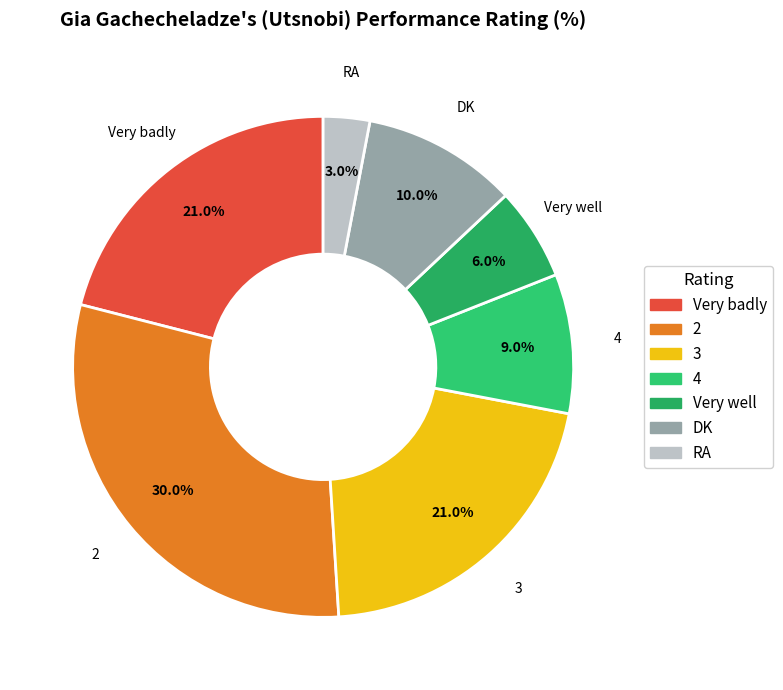

The DK slice represents 23% of the pie. True or false?

False